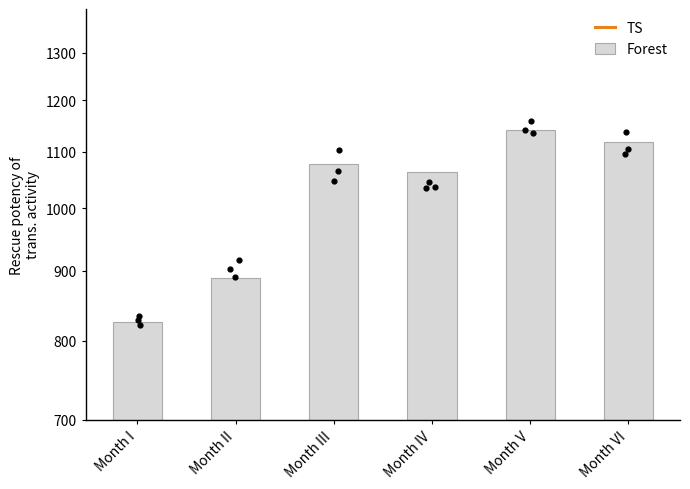

At how many categories does at least one series exceed 897?

4